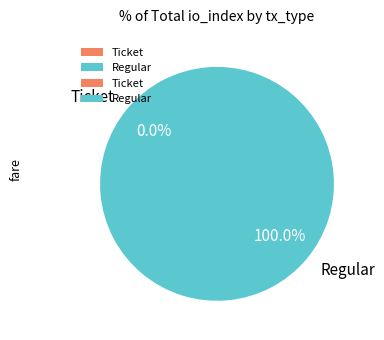

True or false: Regular accounts for 99% of the total.

False